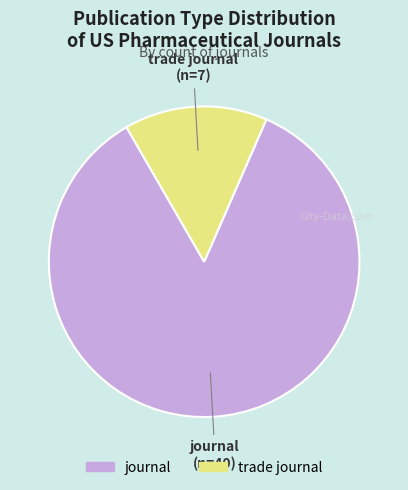

How many slices are in this pie chart?

2